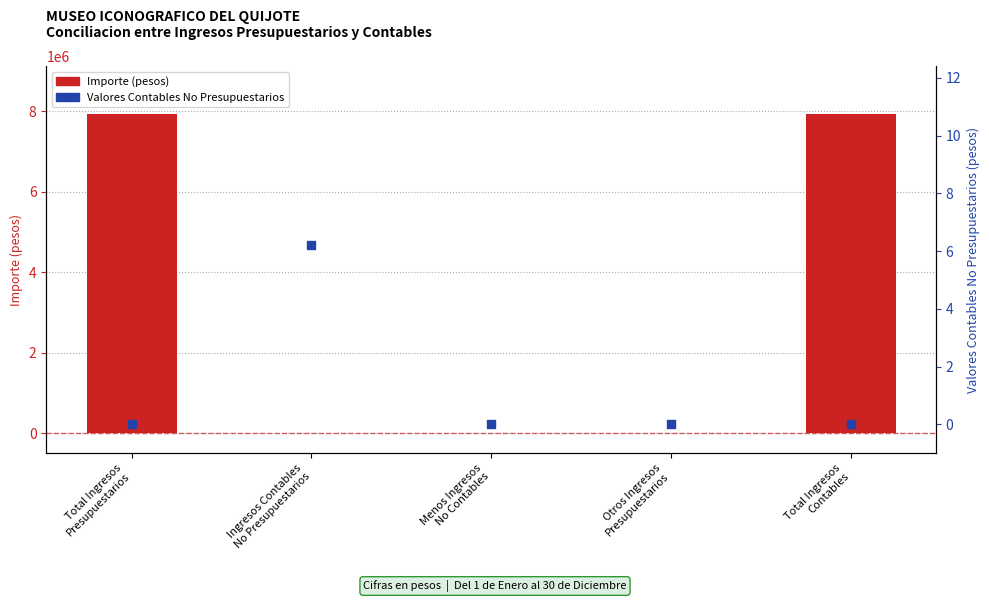

Which series has the largest total across all categories?

Importe (pesos)